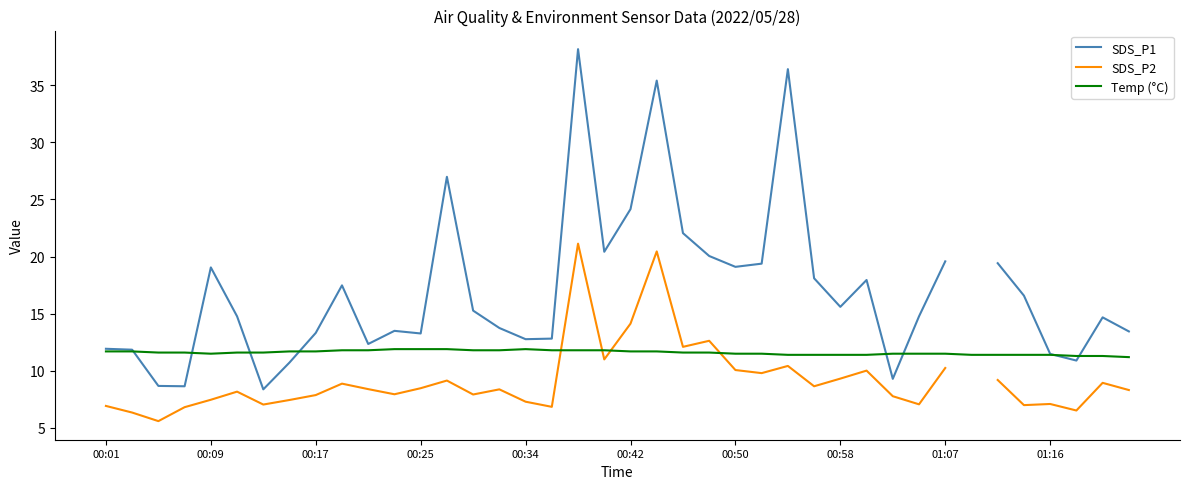

The Temp (°C) series shows 17.9 at 00:42. True or false?

False